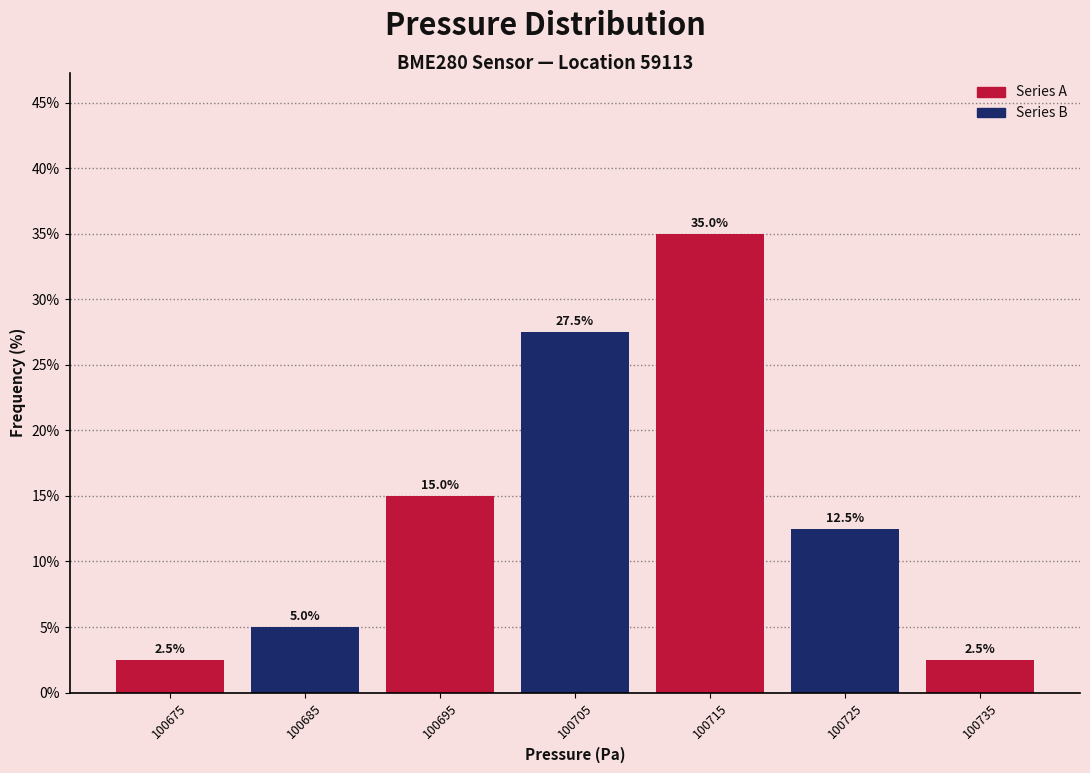

Which range on the x-axis has the tallest bar?

100710 to 100720